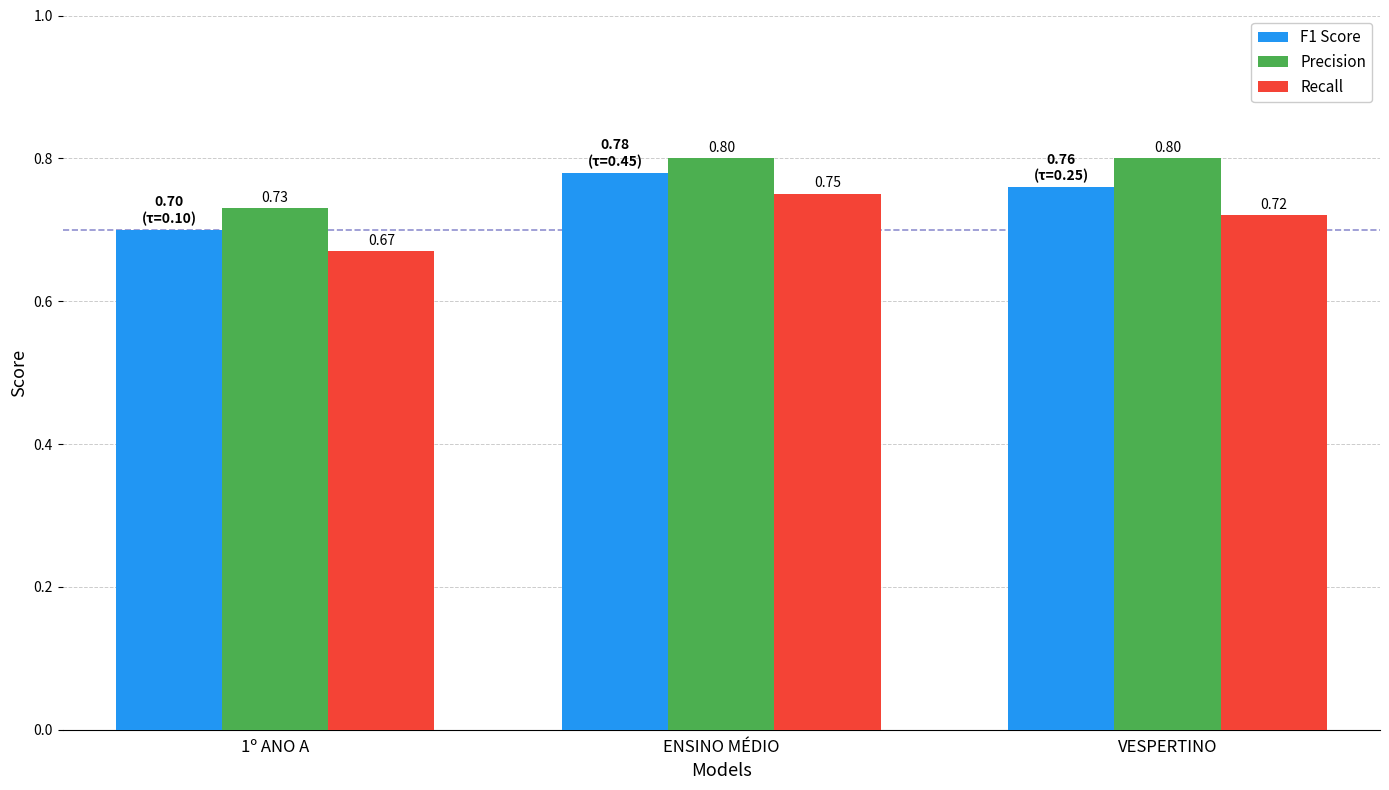

Does the chart contain any negative values?

No